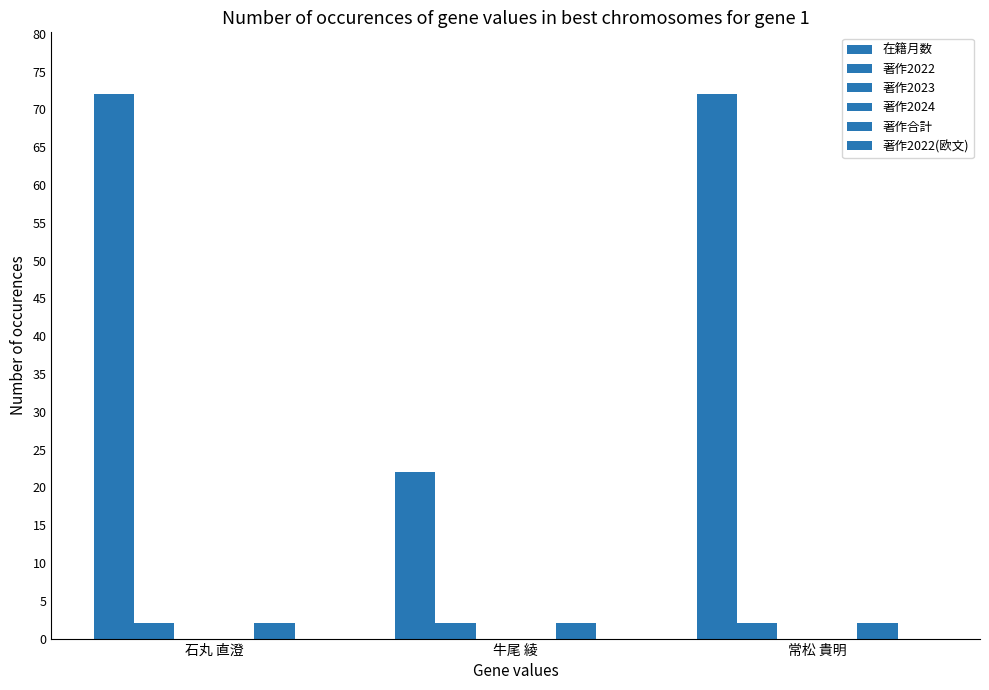

Reading right to left, transcribe all the data shown in this chart.

在籍月数: 常松 貴明=72	牛尾 綾=22	石丸 直澄=72
著作2022: 常松 貴明=2	牛尾 綾=2	石丸 直澄=2
著作2023: 常松 貴明=0	牛尾 綾=0	石丸 直澄=0
著作2024: 常松 貴明=0	牛尾 綾=0	石丸 直澄=0
著作合計: 常松 貴明=2	牛尾 綾=2	石丸 直澄=2
著作2022(欧文): 常松 貴明=0	牛尾 綾=0	石丸 直澄=0